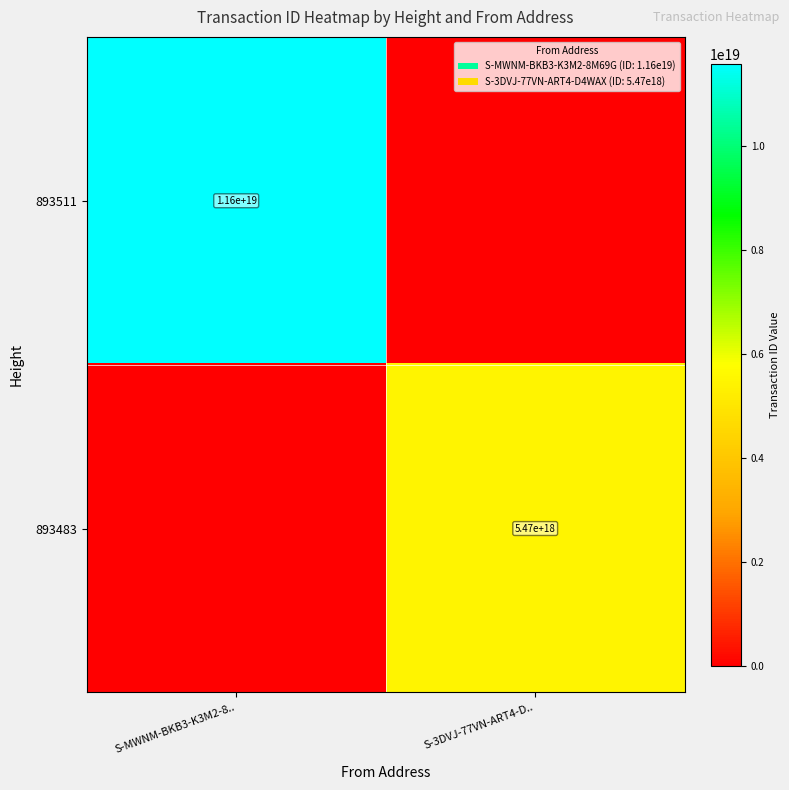

The value of 893483 at S-3DVJ-77VN-ART4-D.. is 2705657127481242112. True or false?

False